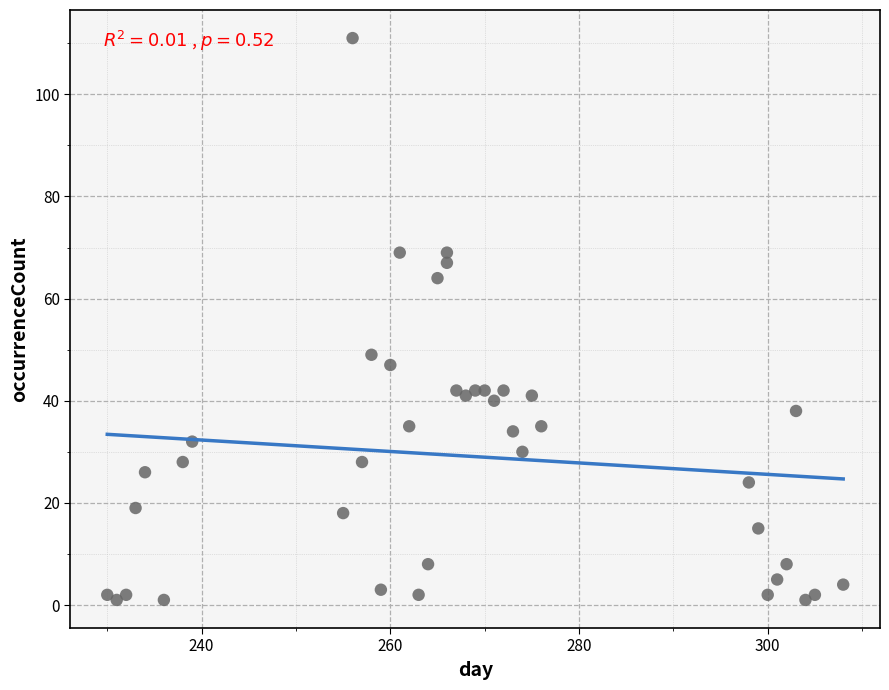

What is the range of Y values (max minus min)?

110